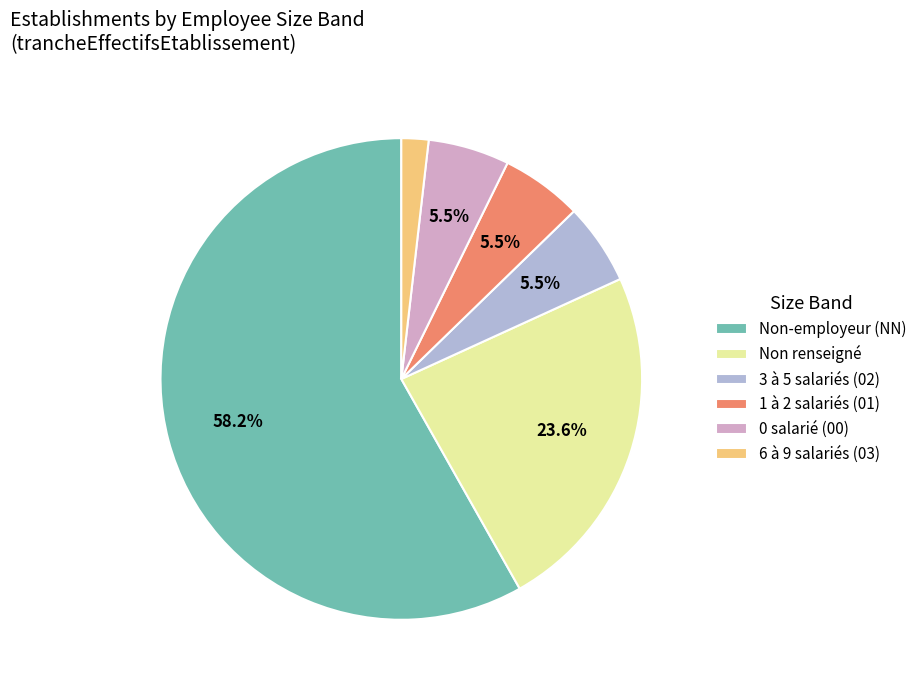

How many slices are in this pie chart?

6